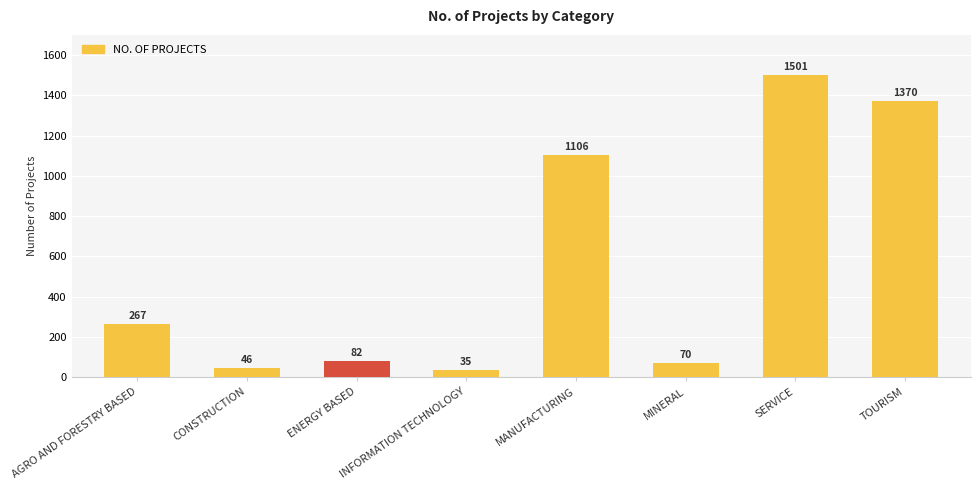

How many distinct data groups are displayed?

1